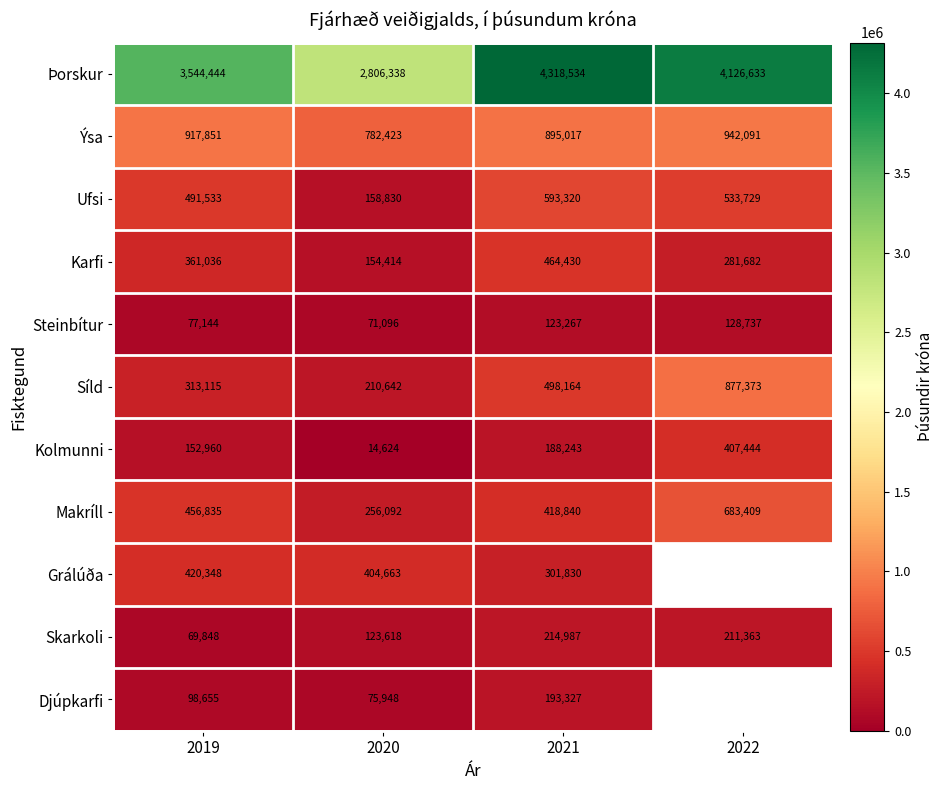

Is the value of Skarkoli at 2021 greater than the value of Þorskur at 2019?

No